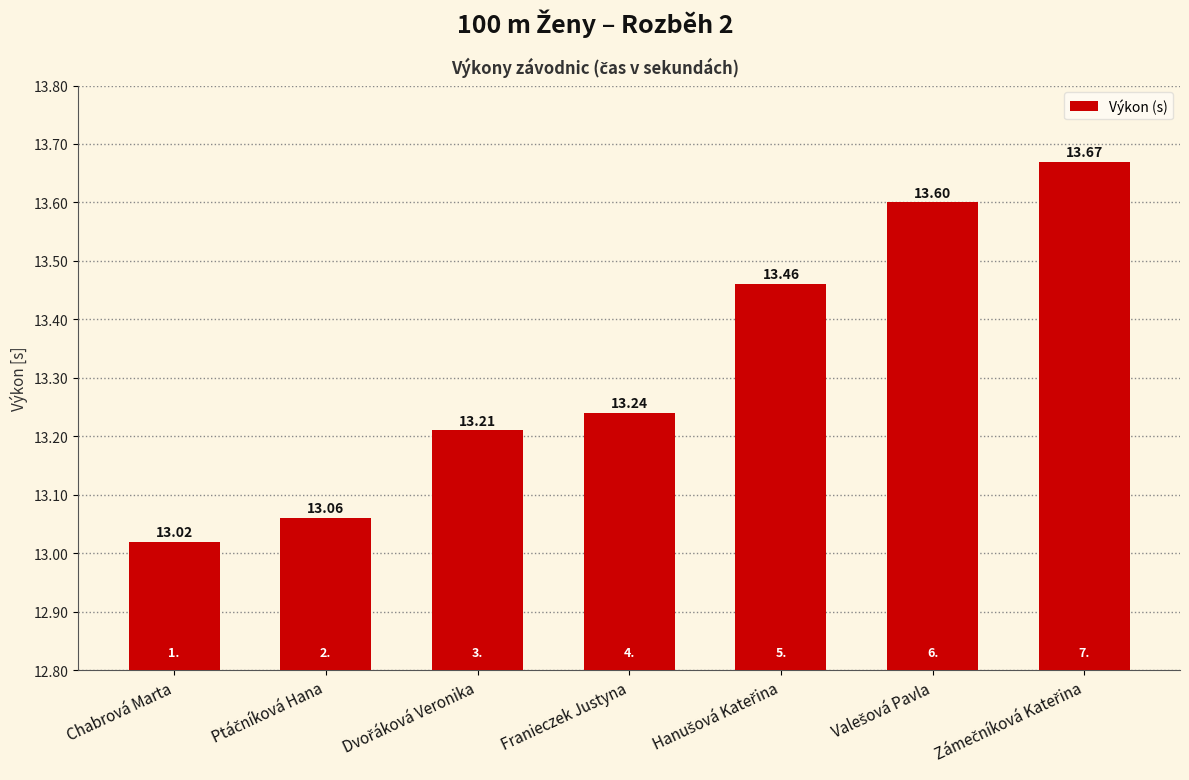

What is the label of the 7th bar from the right?

Chabrová Marta